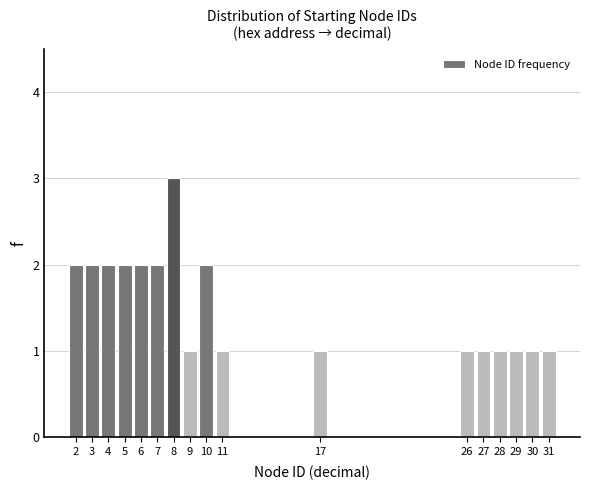

Reading left to right, extract all data points from this chart.

2=2	3=2	4=2	5=2	6=2	7=2	8=3	9=1	10=2	11=1	17=1	26=1	27=1	28=1	29=1	30=1	31=1